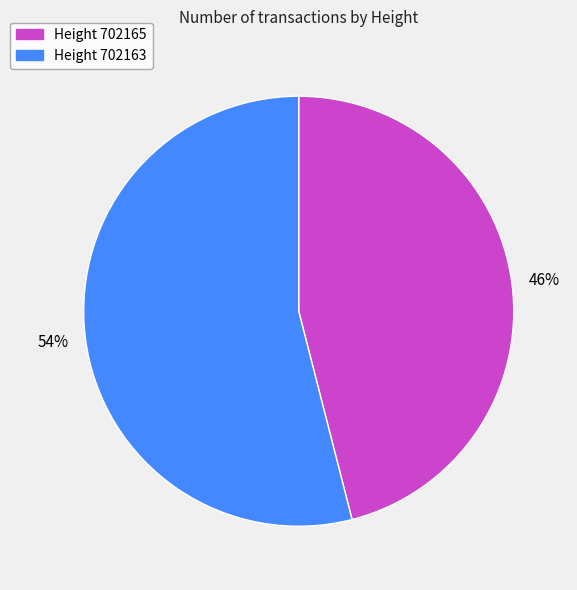

To the nearest percent, what is the difference between the largest and smallest slice percentages?

8%